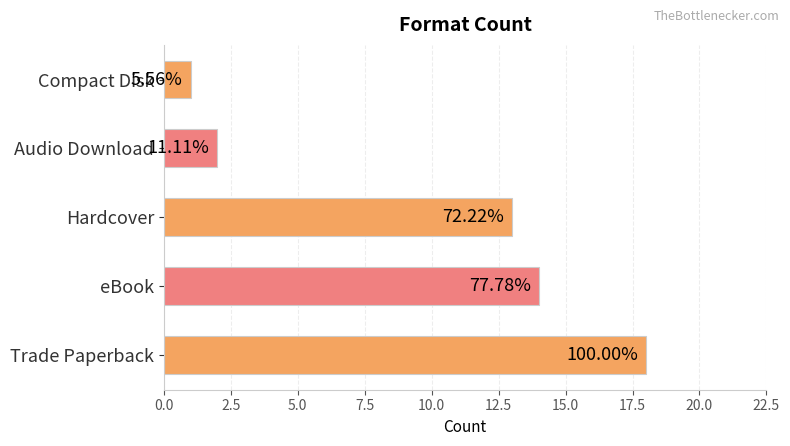

How many bars are there in total?

5